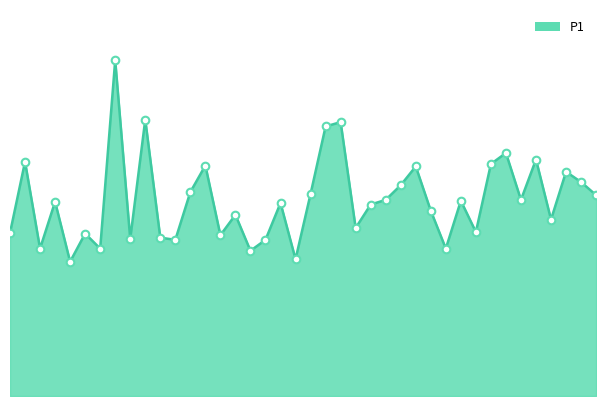

Does the chart have visible grid lines?

No